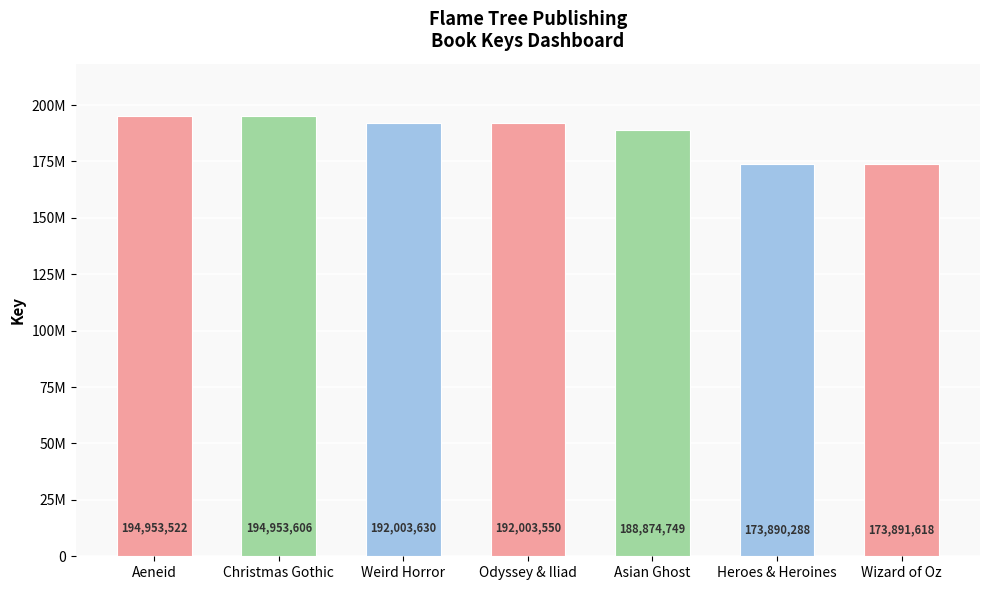

Which label corresponds to the smallest value in the chart?

Heroes & Heroines